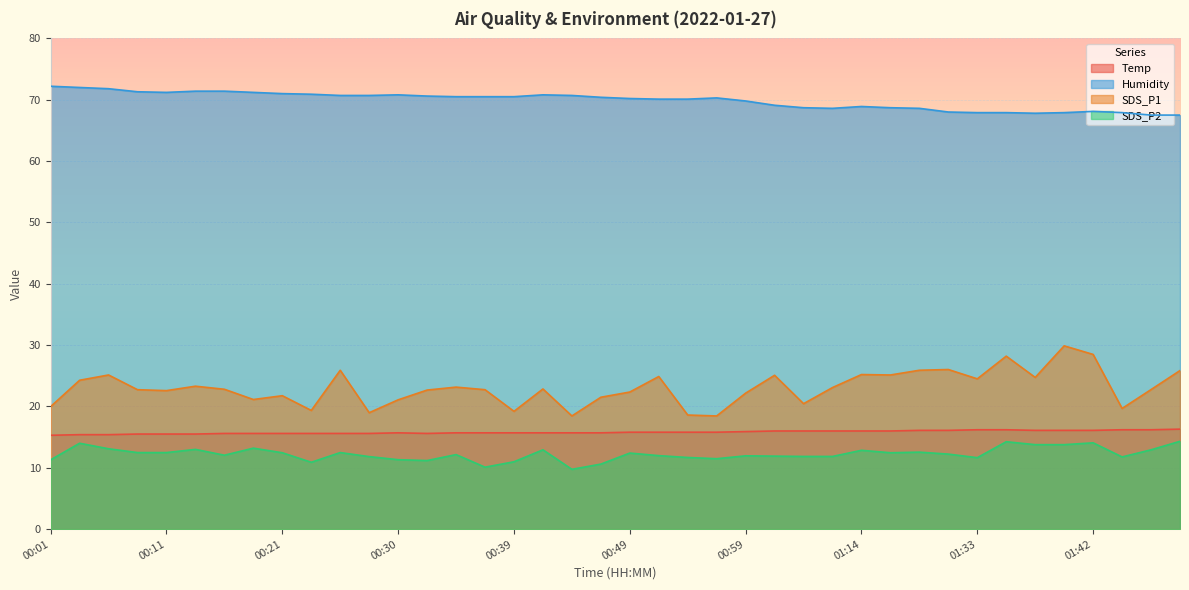

How many series are shown in this chart?

4